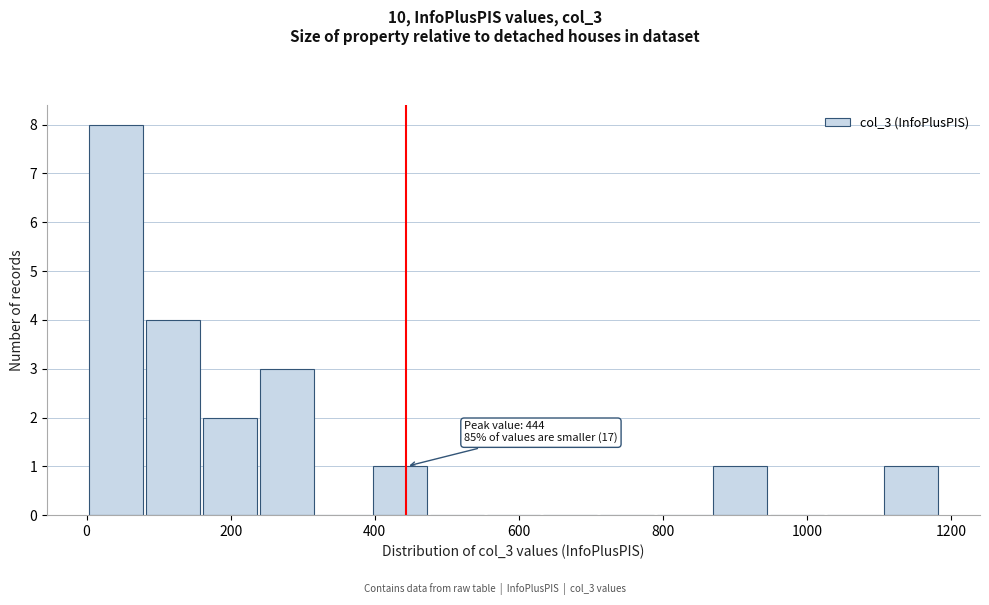

Around what value on the x-axis is the tallest bar? Give the approximate position of its centre, as read against the axis.

40